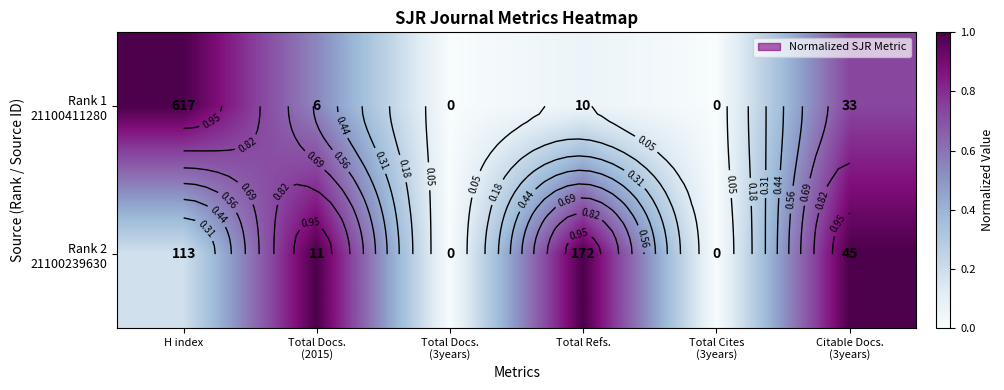

What is the difference between the highest and lowest values at H index?

0.8